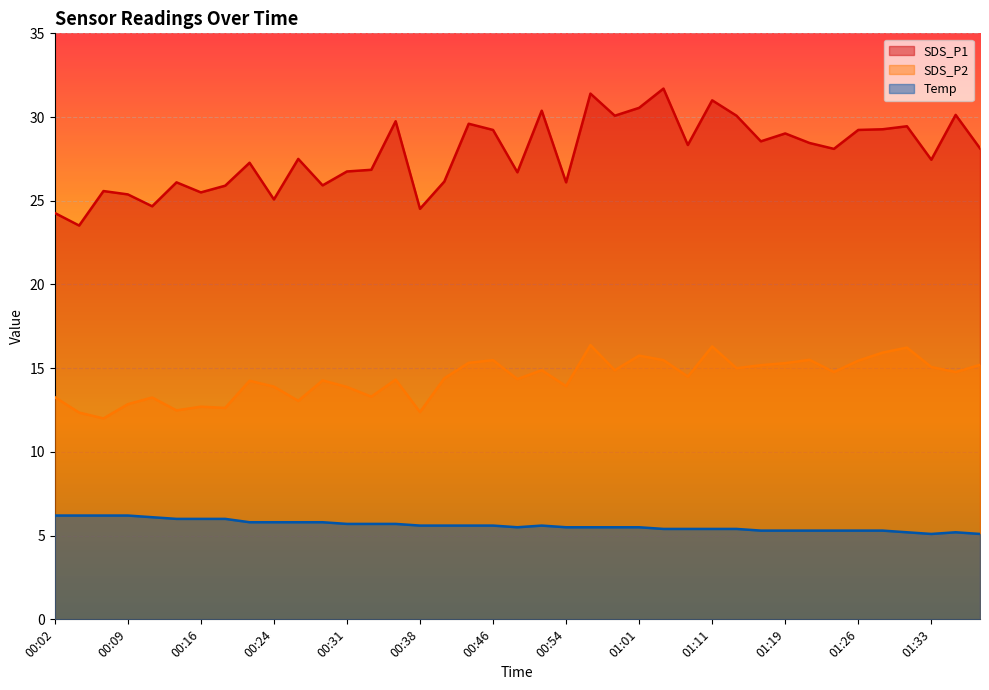

At 00:59, list the series in order from smallest to largest.

Temp, SDS_P2, SDS_P1